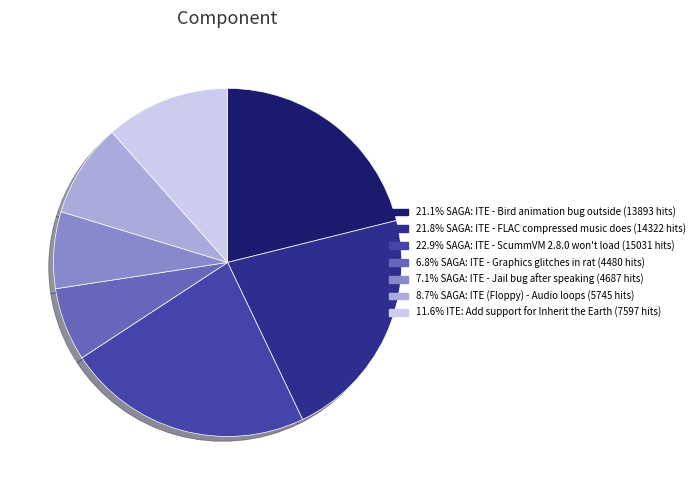

Does any single category account for the majority?

No